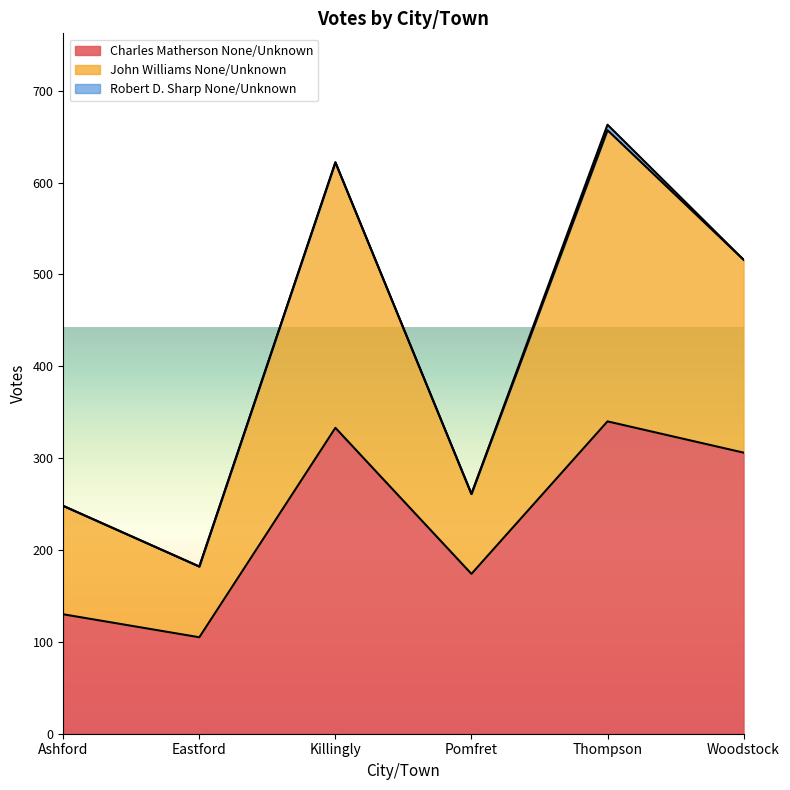

Which series has the largest total across all categories?

John Williams None/Unknown